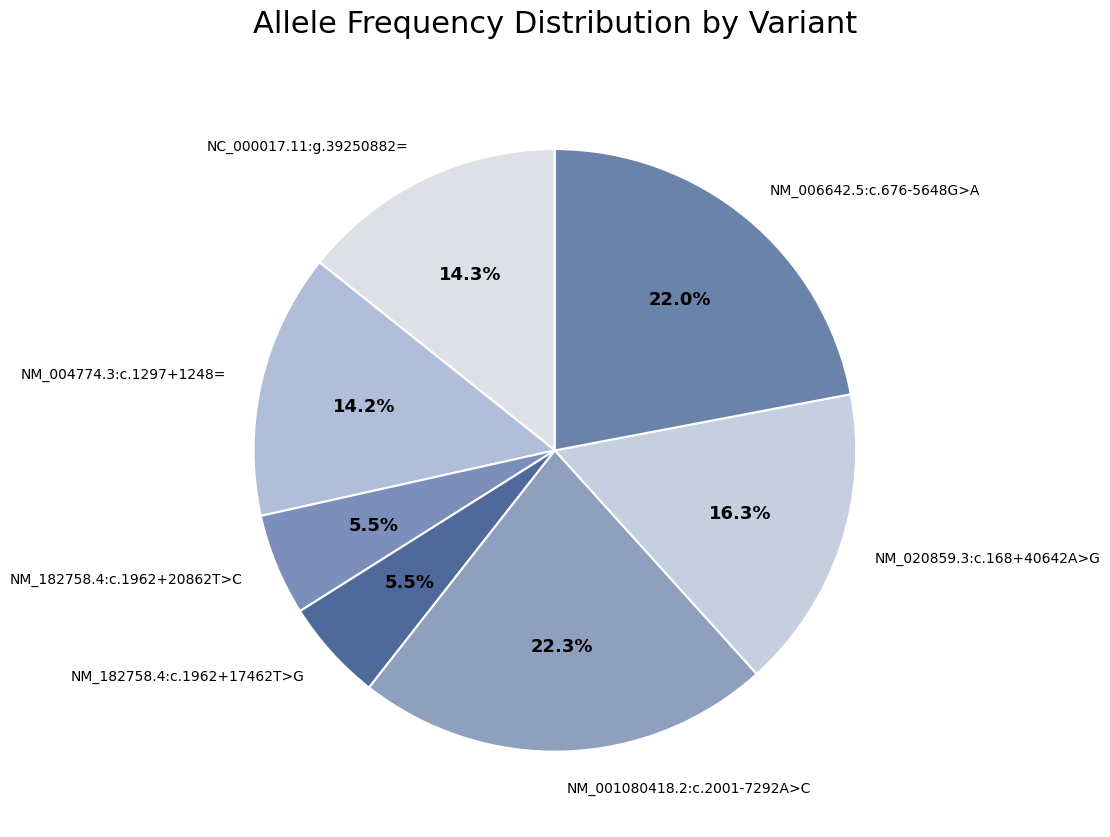

Does NM_006642.5:c.676-5648G>A represent more than half of the total?

No